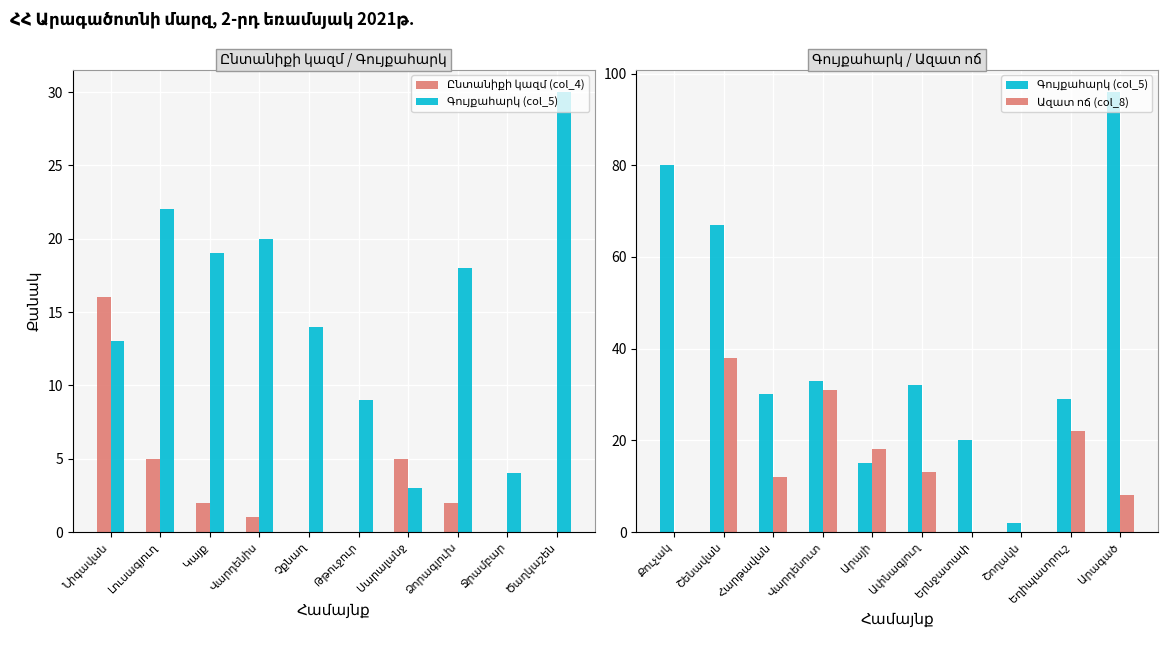

How many data points in Ընտանիքի կազմ (col_4) are above 2?

3